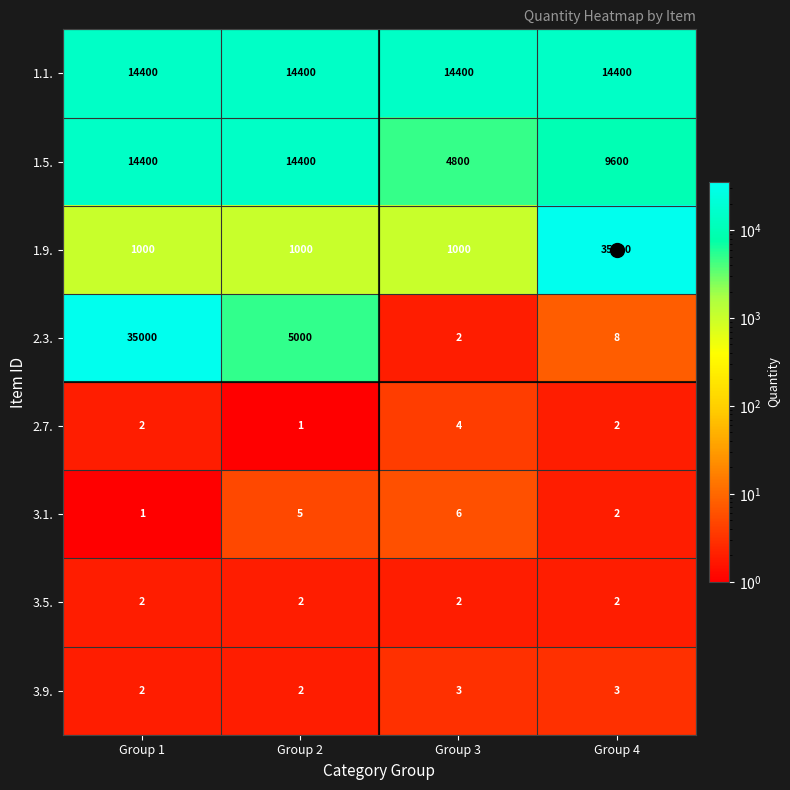

What is the highest value of the 2.7. series?

4